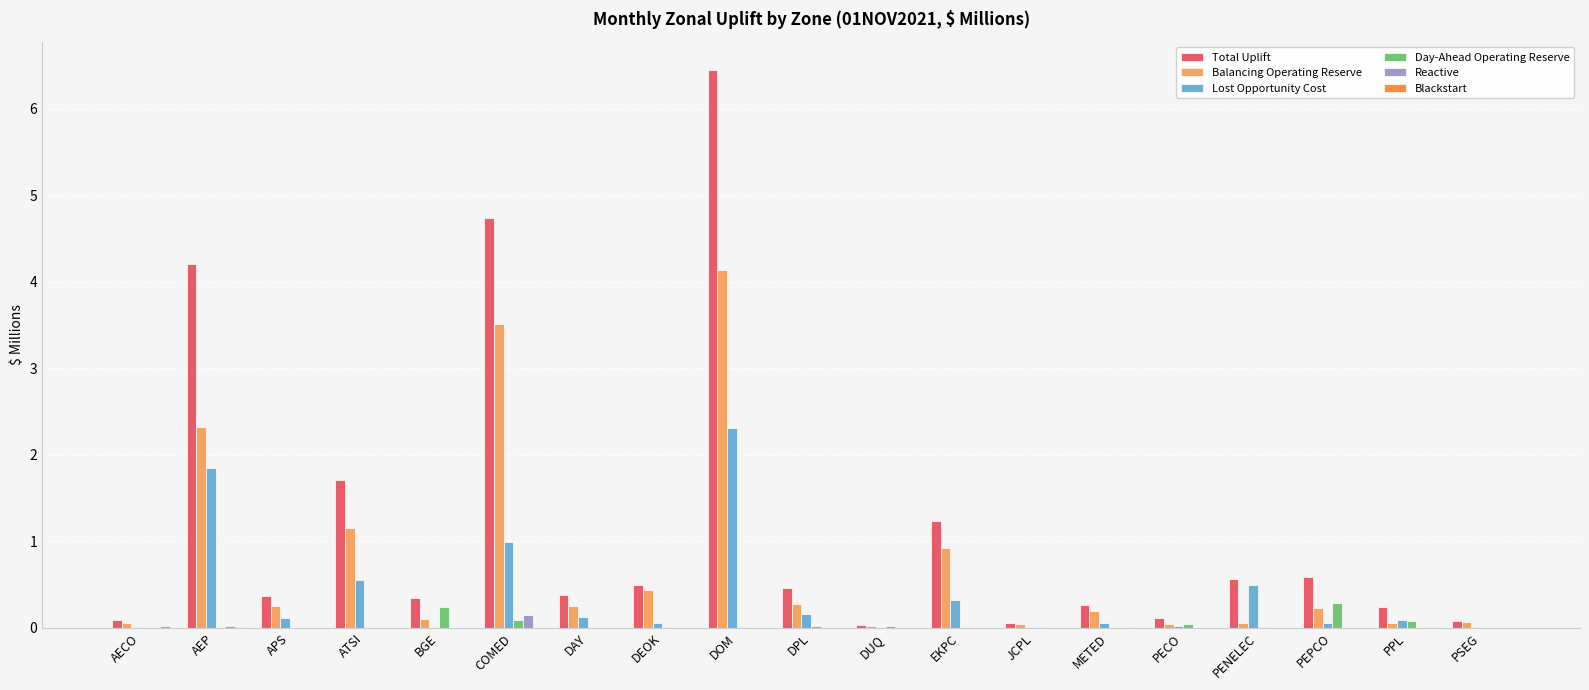

What is the greatest value displayed?

6.5